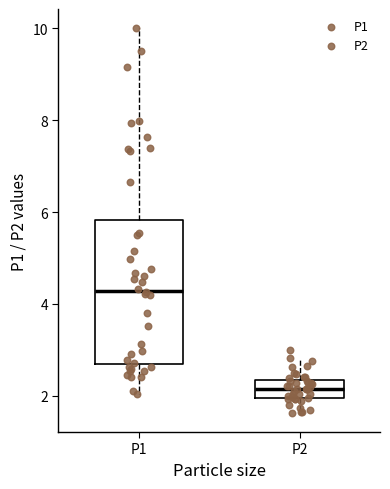

Comparing the boxes themselves (not the whiskers), which one is the tallest?

P1